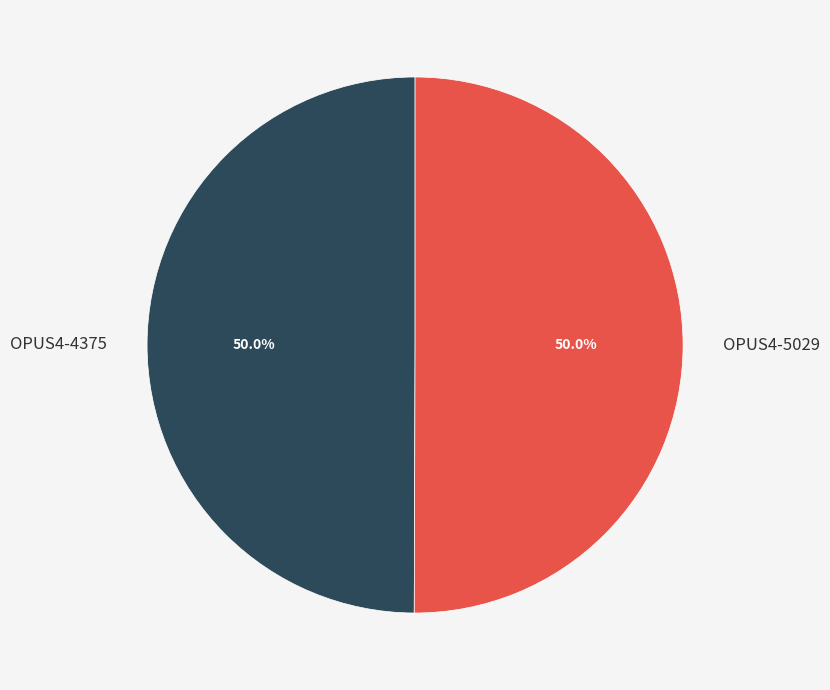

The OPUS4-5029 slice represents 59% of the pie. True or false?

False